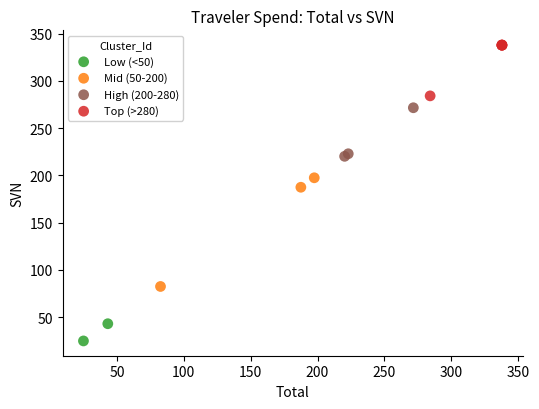

Which series has the largest Y range (max minus min)?

Mid (50-200)